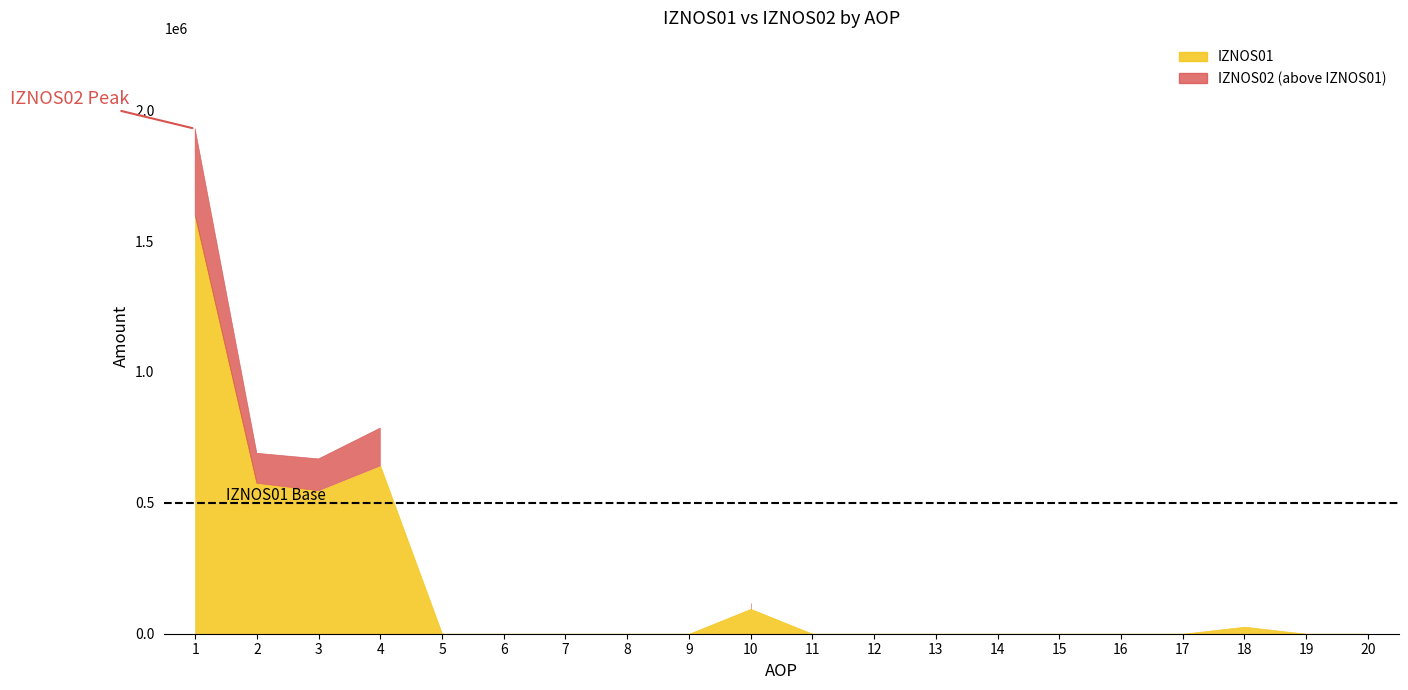

List the labels in order of IZNOS01 value, smallest first.

5, 6, 7, 8, 9, 11, 12, 13, 14, 15, 16, 17, 19, 20, 18, 10, 3, 2, 4, 1